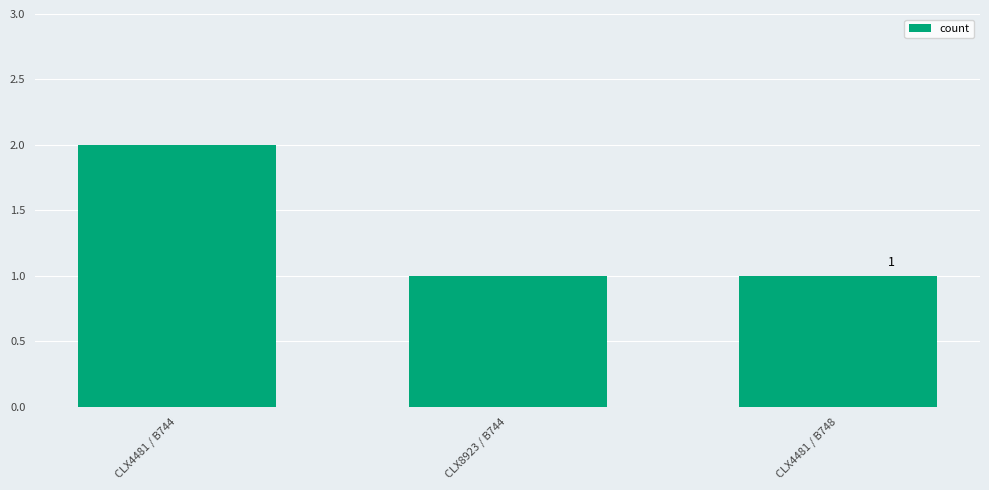

Is it true that the value at CLX4481 / B748 is 1?

True